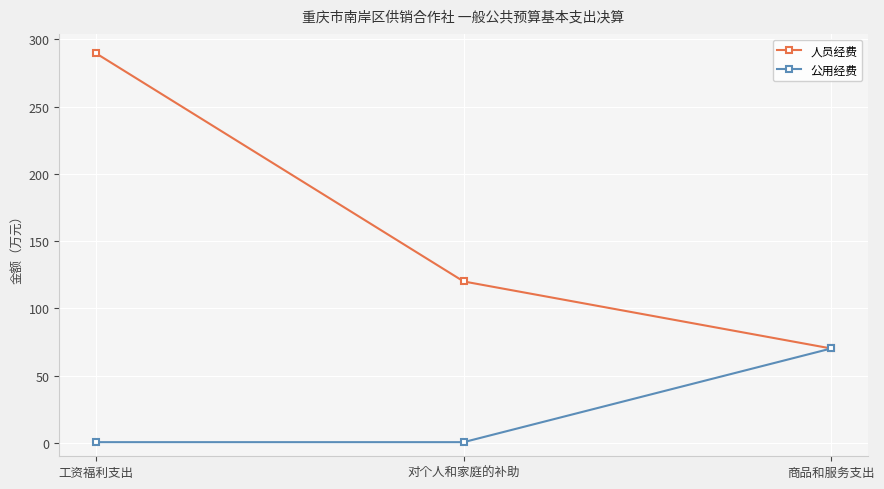

What is the difference between the 人员经费 values at 工资福利支出 and 对个人和家庭的补助?

169.6